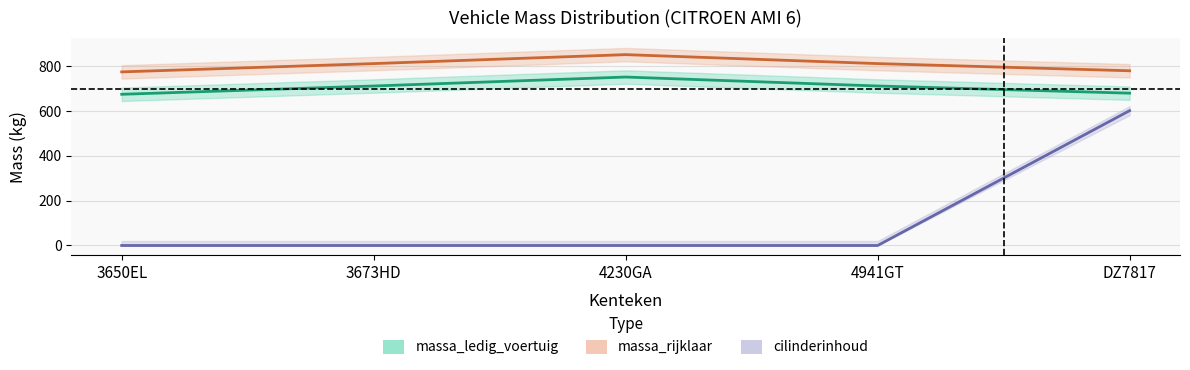

True or false: massa_ledig_voertuig and cilinderinhoud cross at least once.

False